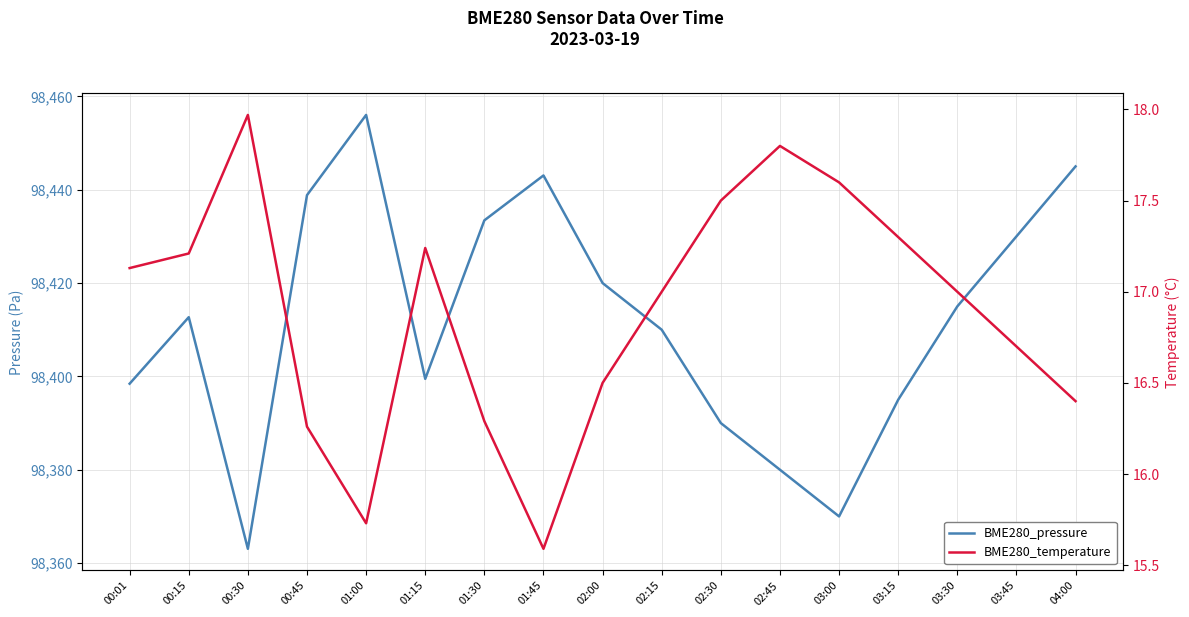

How many data points in BME280_pressure are less than 98412?

8